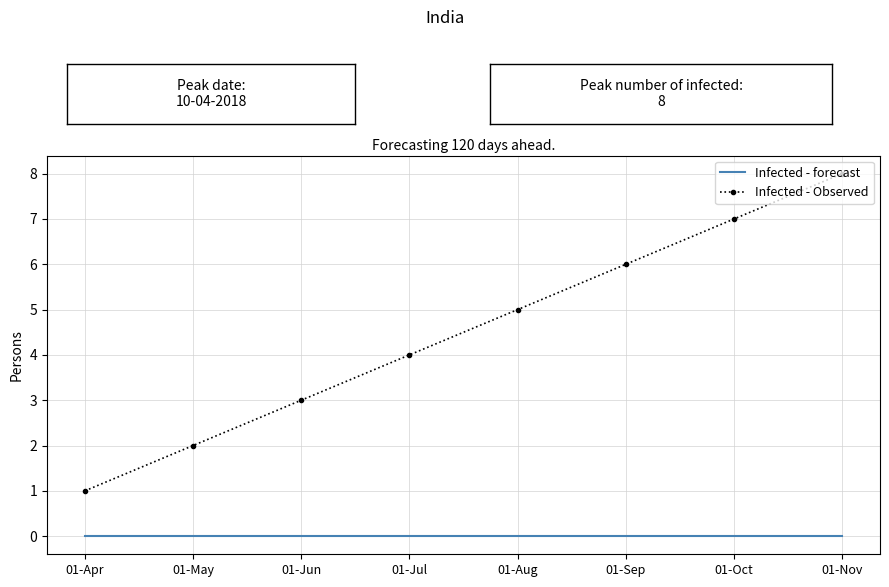

True or false: Infected - Observed has a value of 2 at 01-Sep.

False